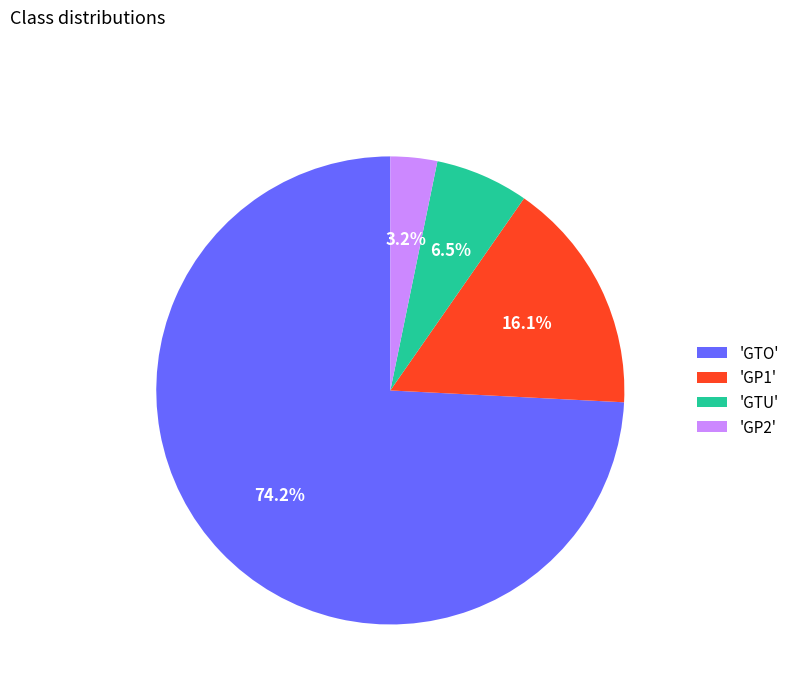

Is there any slice that represents more than half of the pie?

Yes